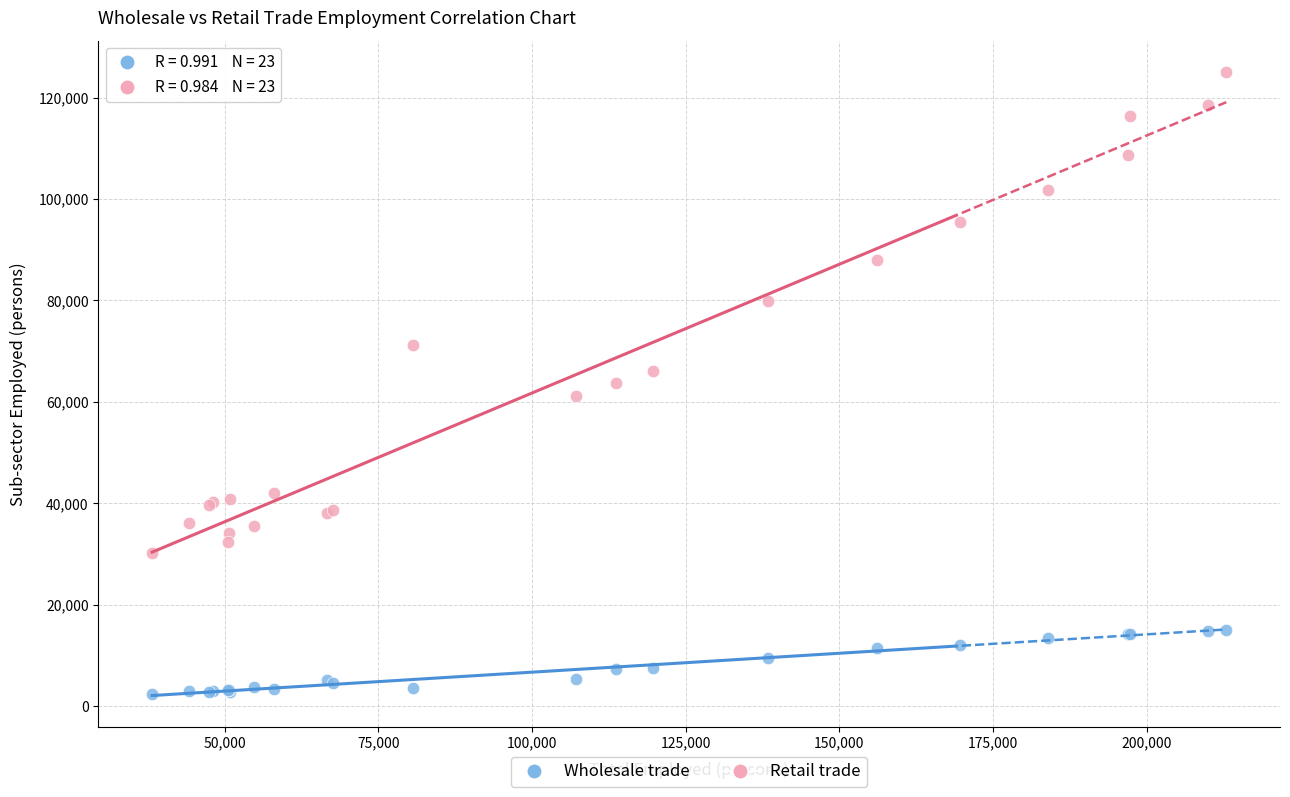

Which series reaches the minimum Y coordinate?

Wholesale trade